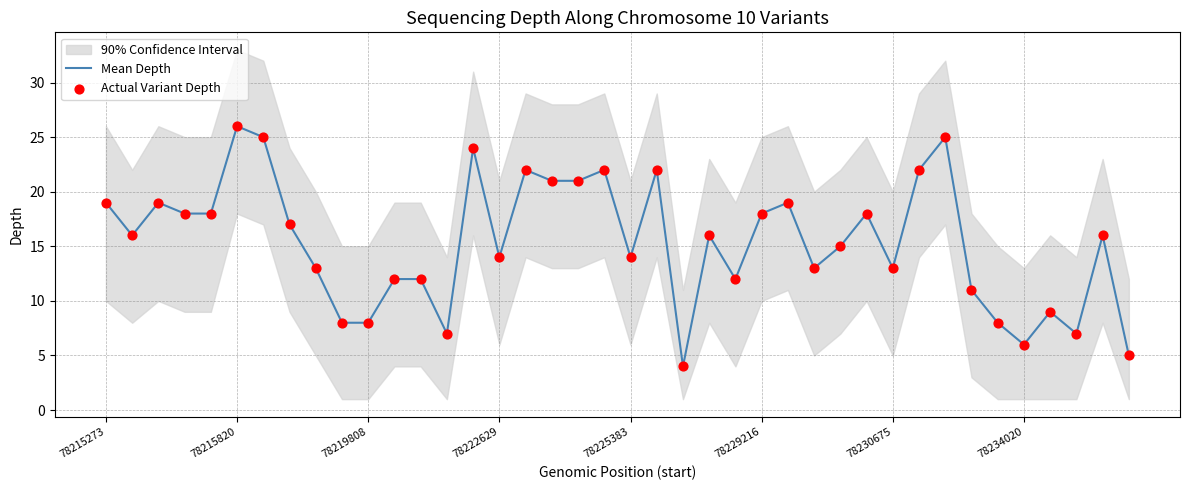

Which category has the highest value in the Mean Depth series?

78215820